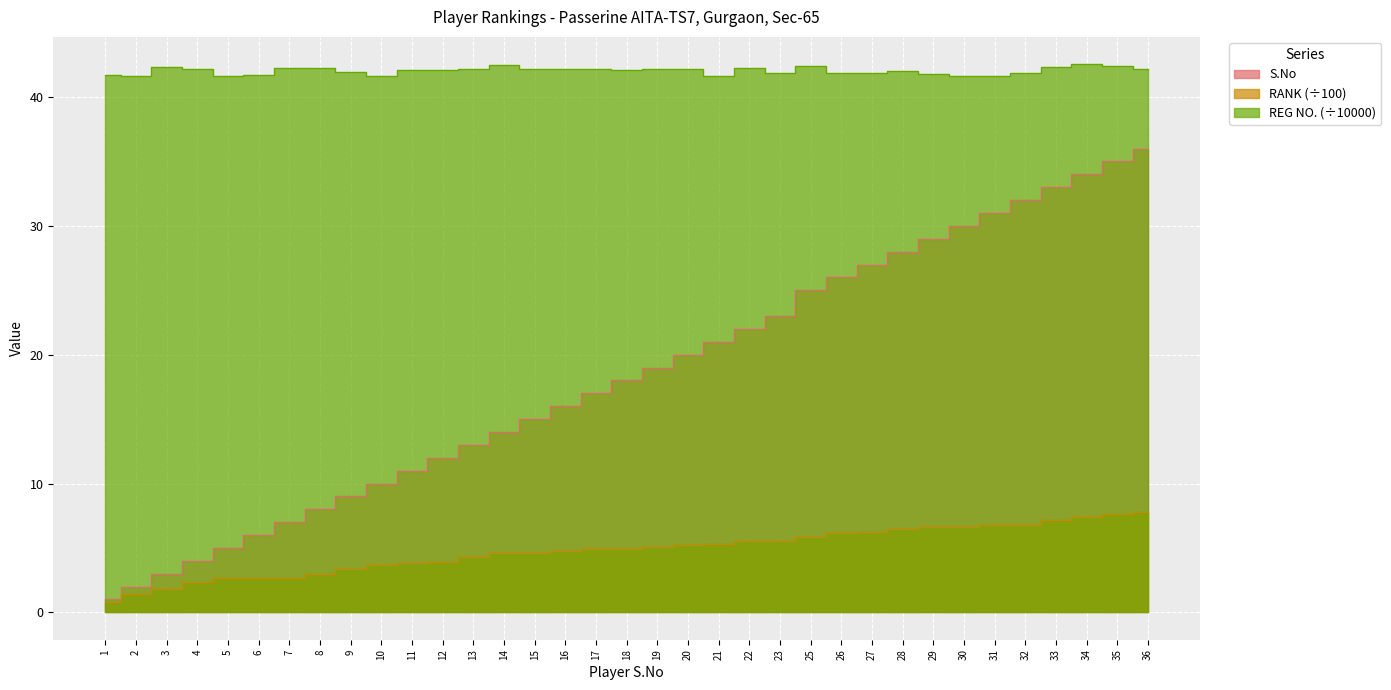

How many lines are shown in the chart?

3